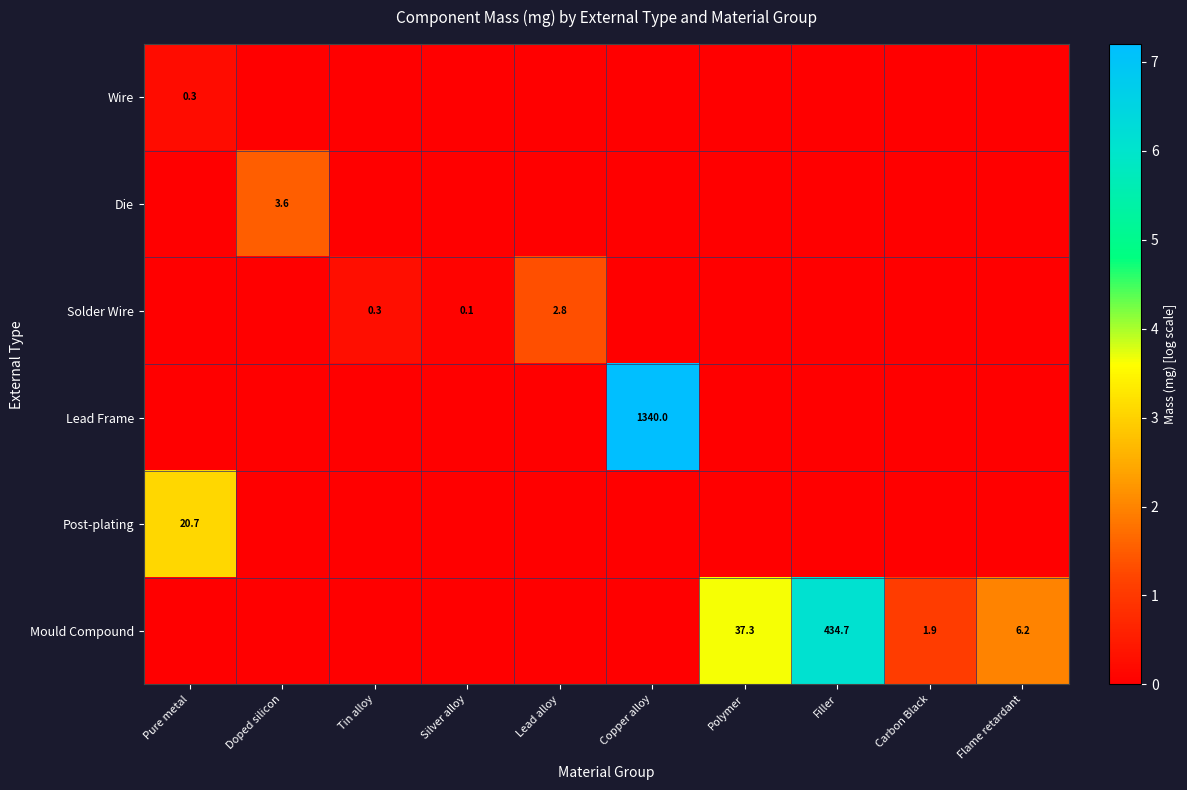

Is it true that Mould Compound equals 37.3 at Polymer?

True